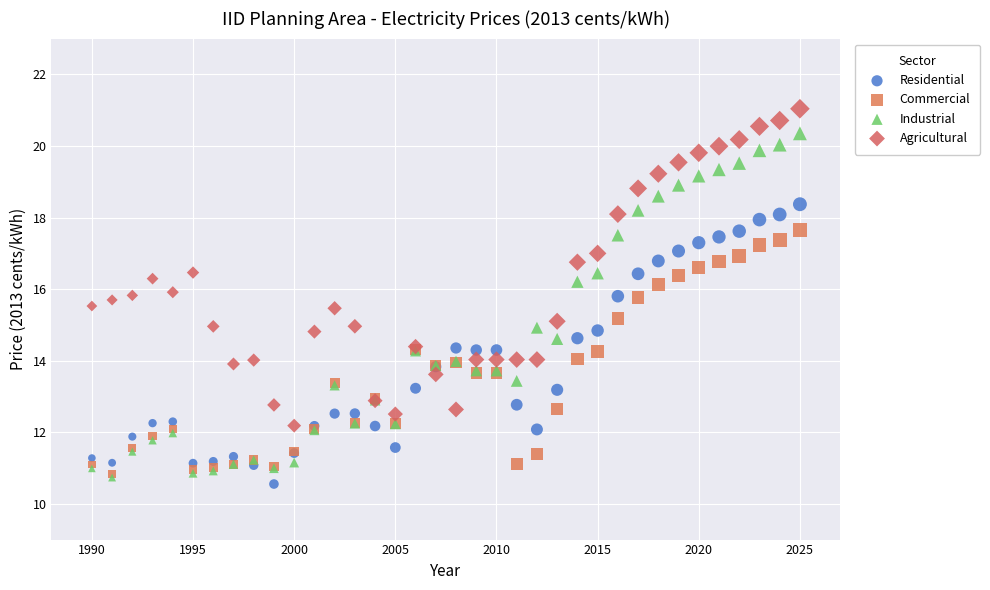

What are all the series names shown in the legend?

Residential, Commercial, Industrial, Agricultural